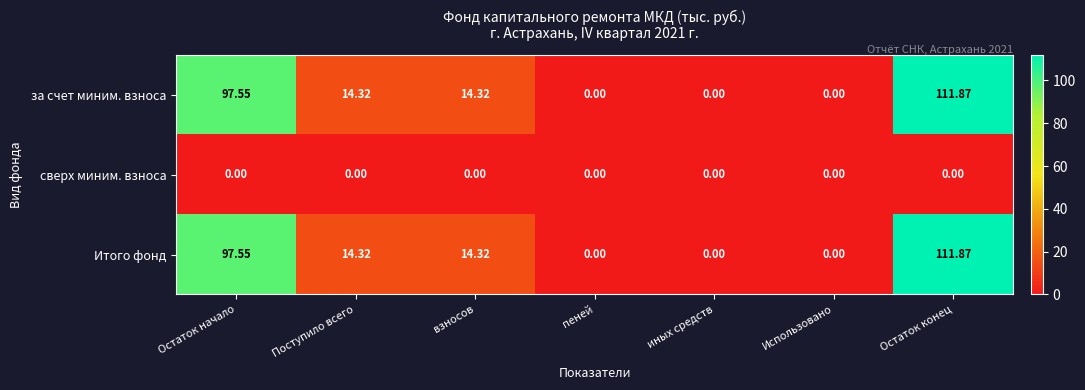

Which label corresponds to the largest value in the chart?

Остаток конец